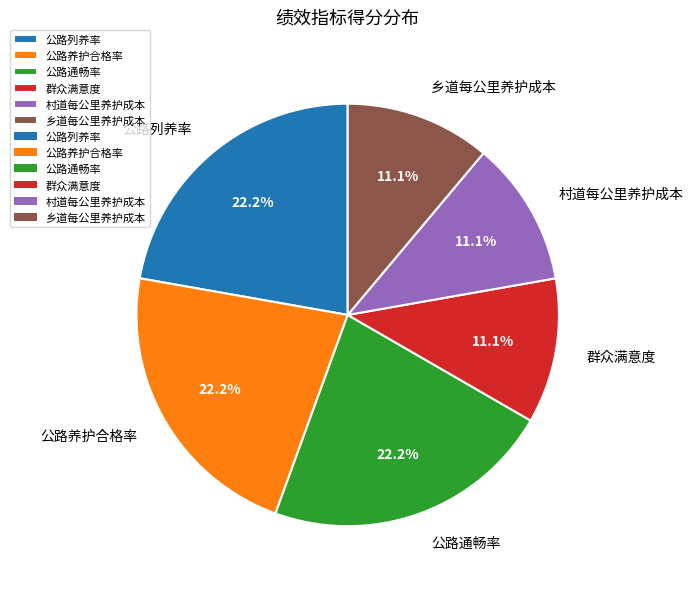

How much of the chart is everything except 公路通畅率?

77.8%